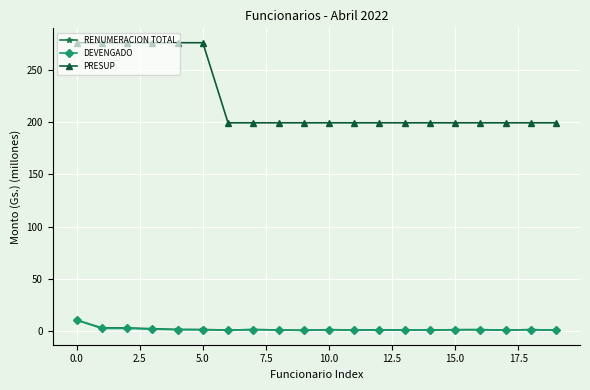

True or false: PRESUP and RENUMERACION TOTAL cross at least once.

False